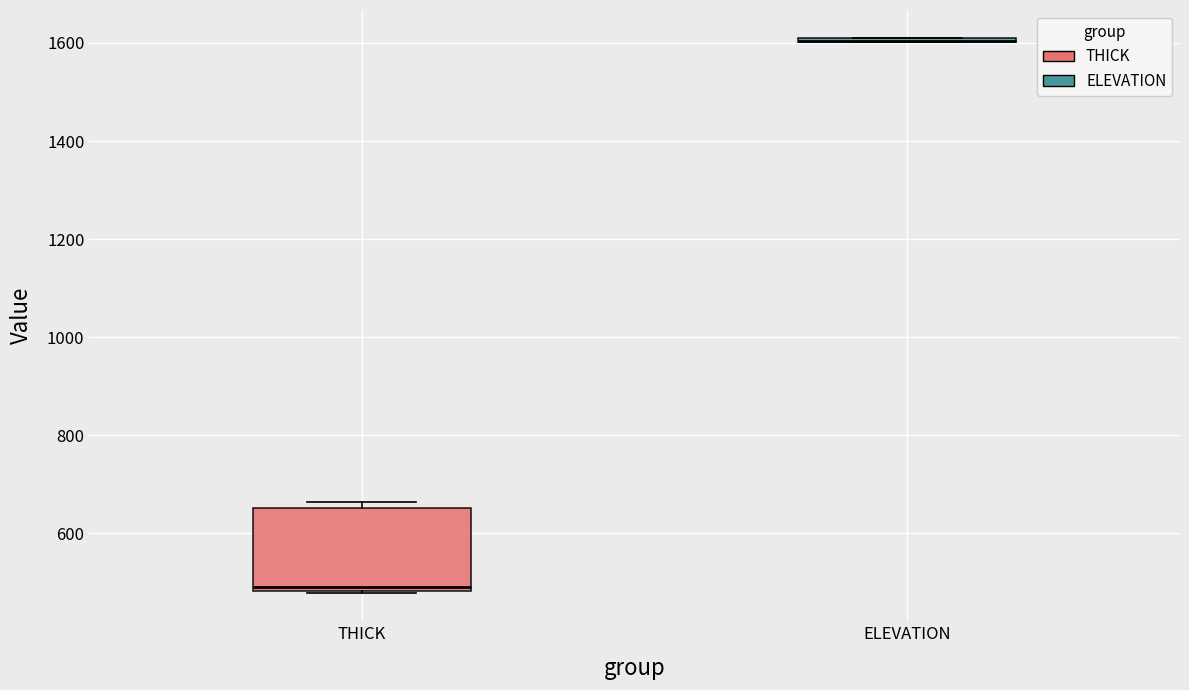

Where does the median line of the box for THICK sit on the y-axis? The values are not printed on the chart, so give them approximately, as read against the axis.

500